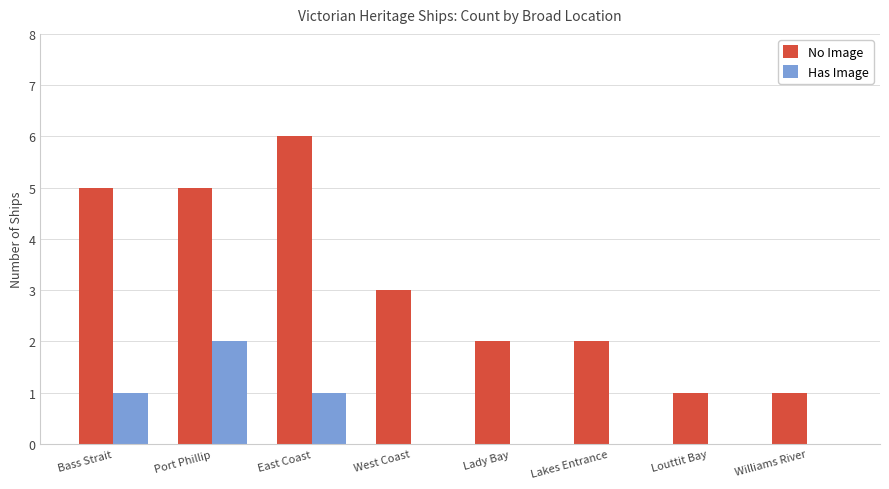

Reading left to right, extract all data points from this chart.

No Image: 5	5	6	3	2	2	1	1
Has Image: 1	2	1	0	0	0	0	0